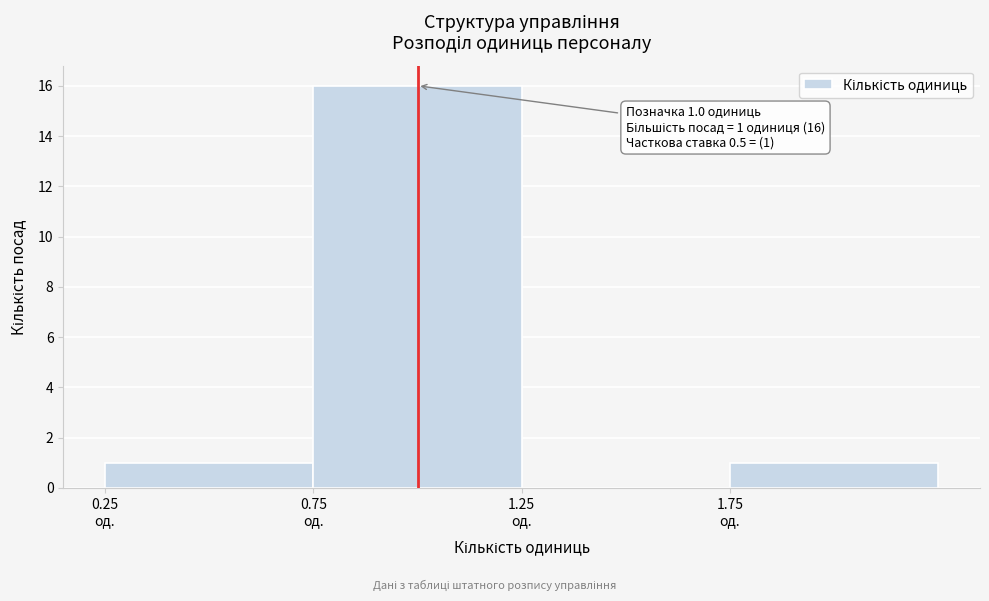

Which range on the x-axis has the tallest bar?

0.75 to 1.25